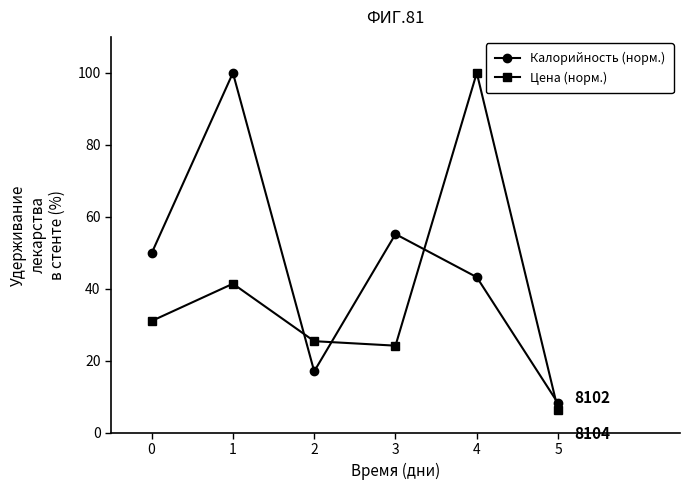

What is the total value across all series at 0?

81.0